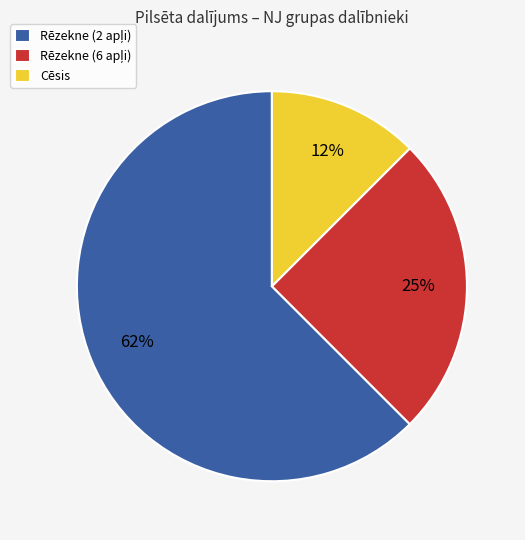

Is there a majority slice in this chart?

Yes